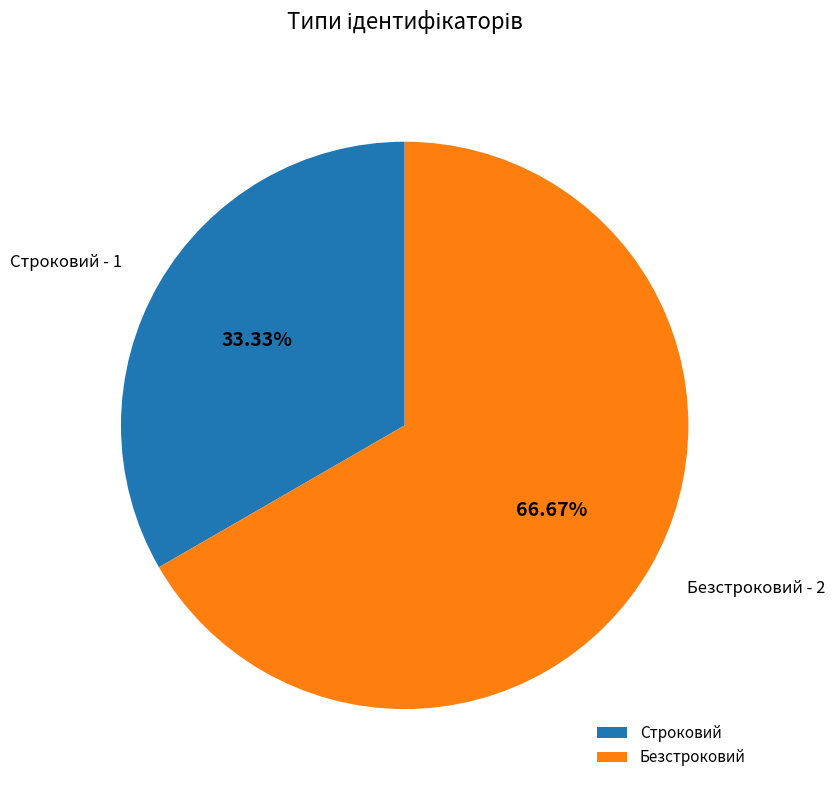

What is the ratio of the value at Строковий to the value at Безстроковий?

0.5